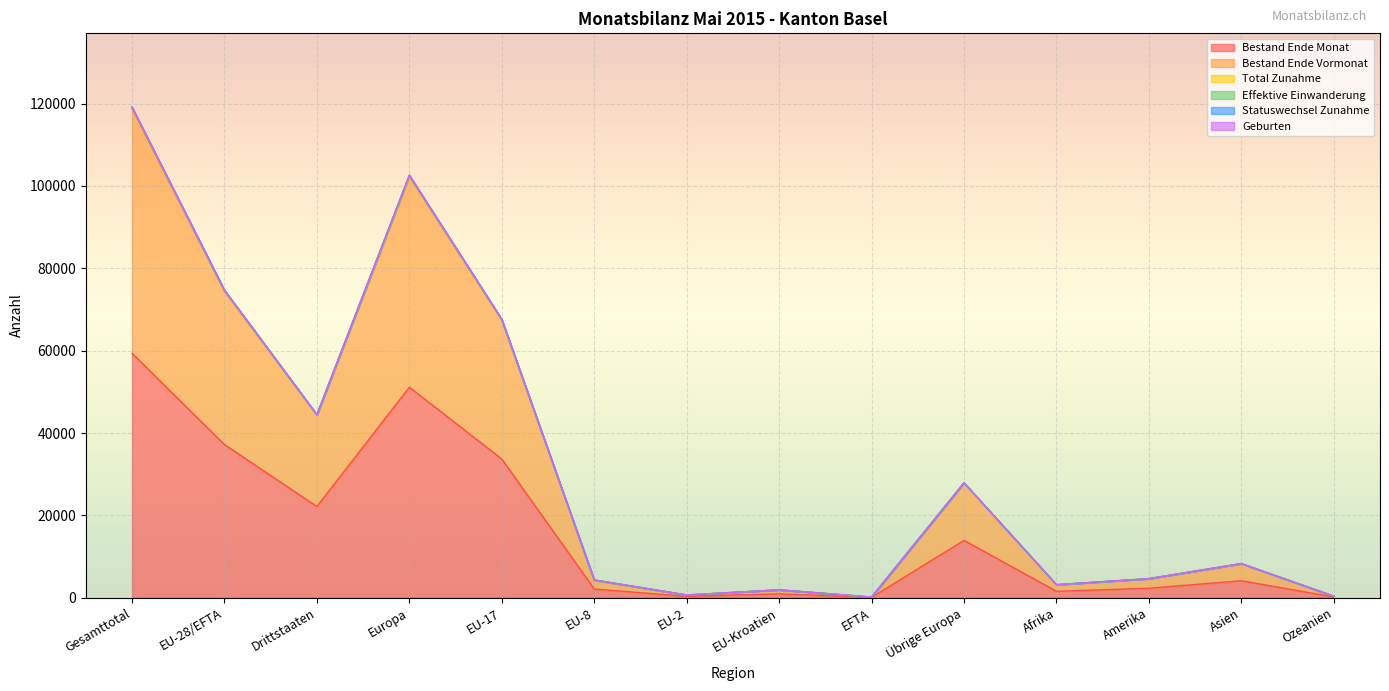

What is the highest value of the Bestand Ende Monat series?

59348